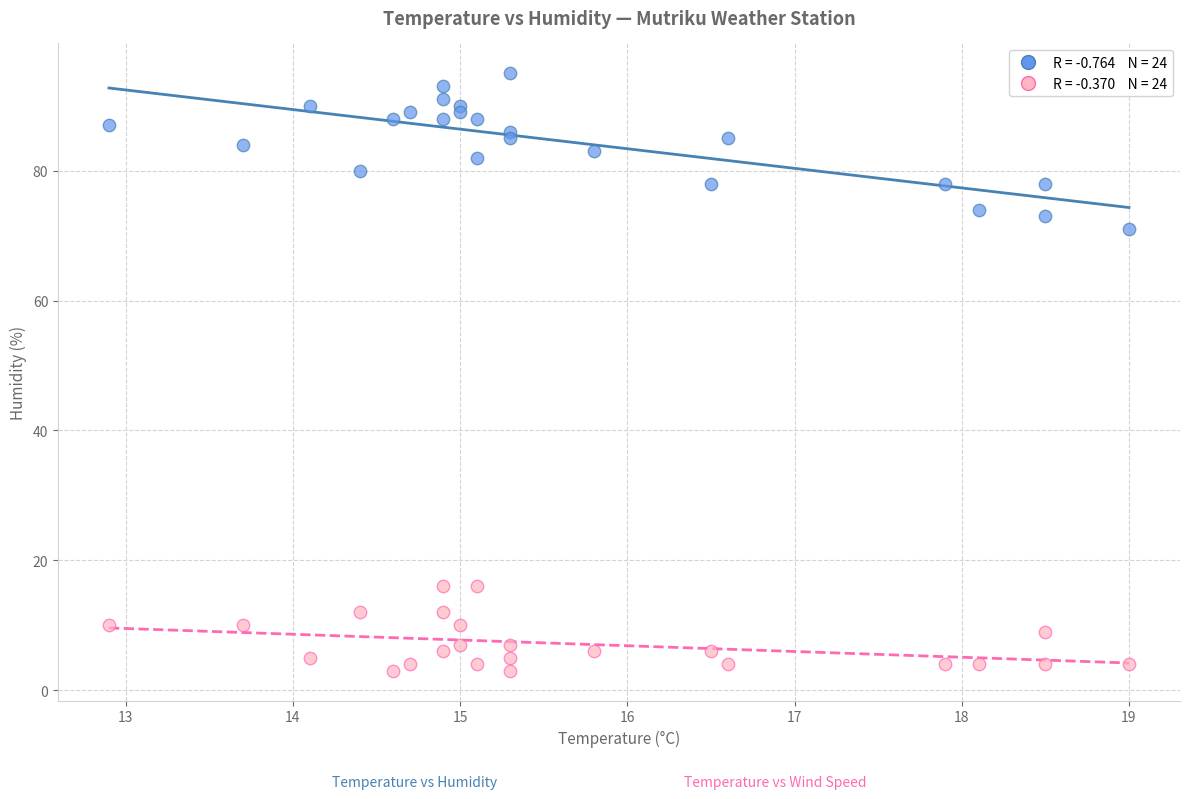

Across all series, what Y value is closest to 49?

71